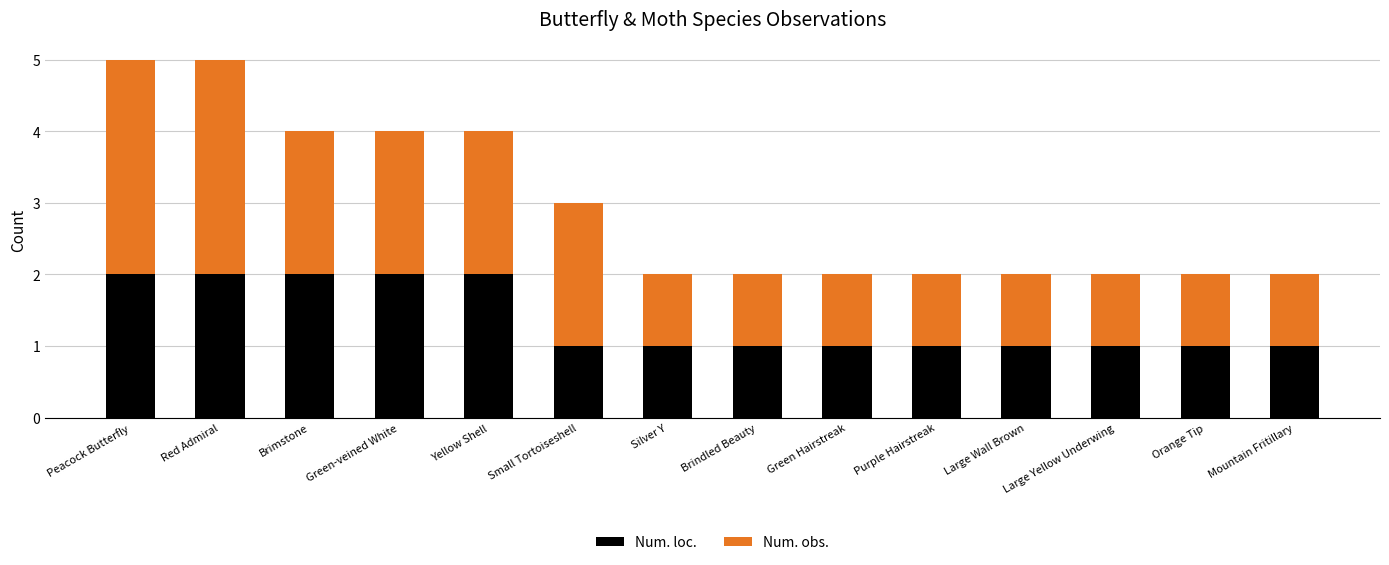

What is the sum of all Num. loc. values?

19